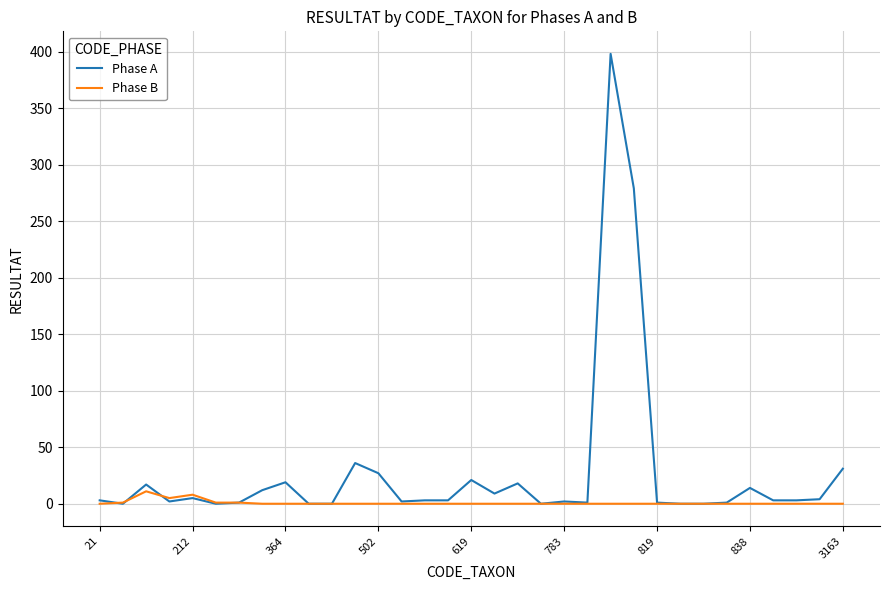

What is the maximum value shown in the chart?

398